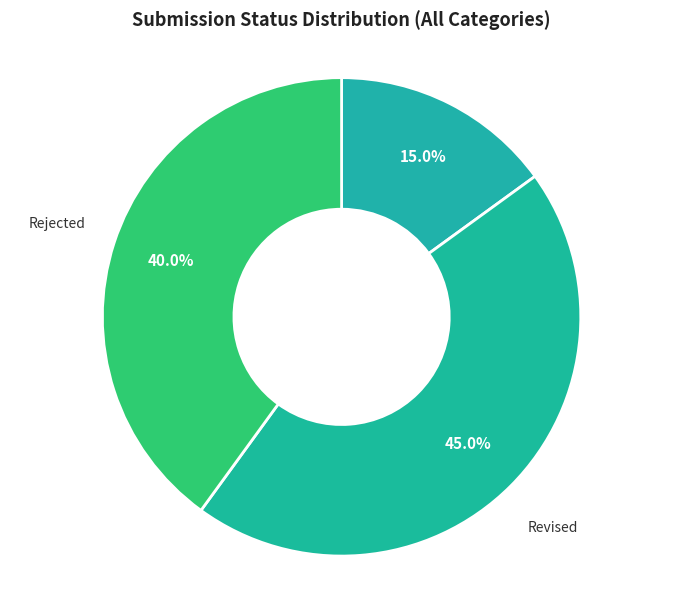

To the nearest percent, what percentage of the pie is Accepted?

15%